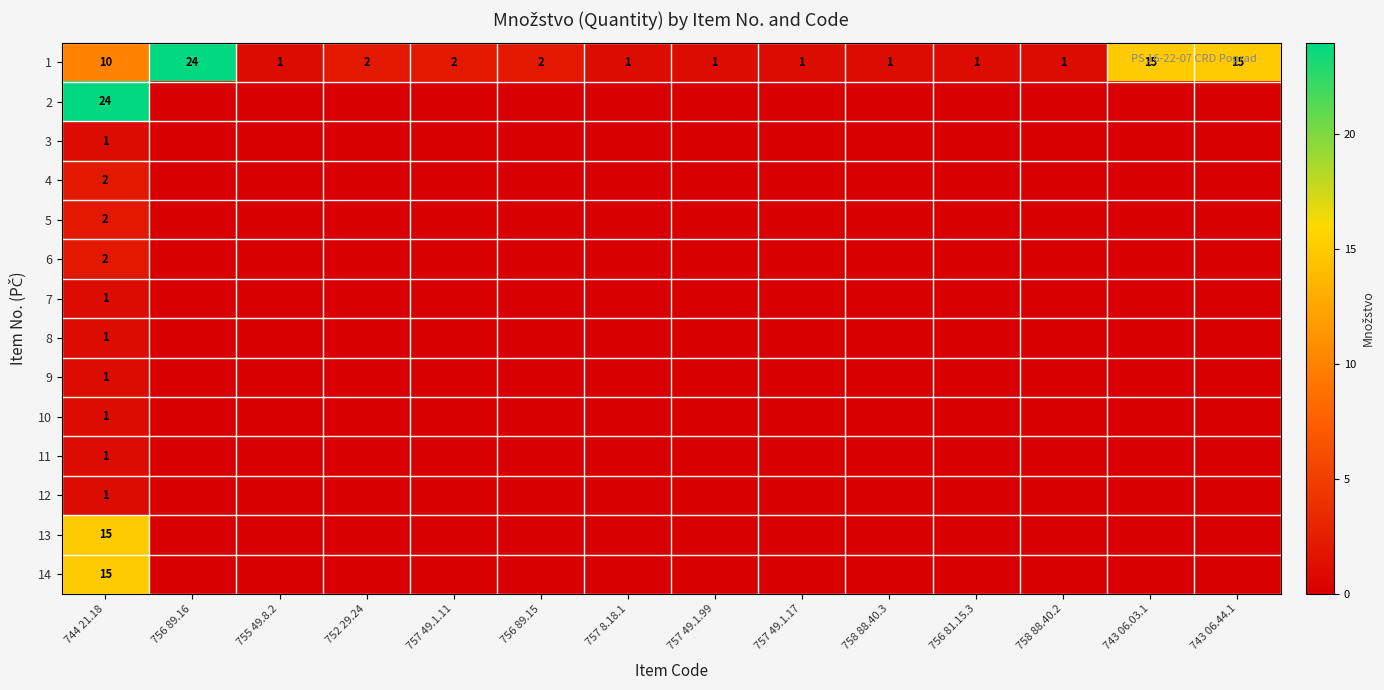

Count the number of categories in the chart.

14